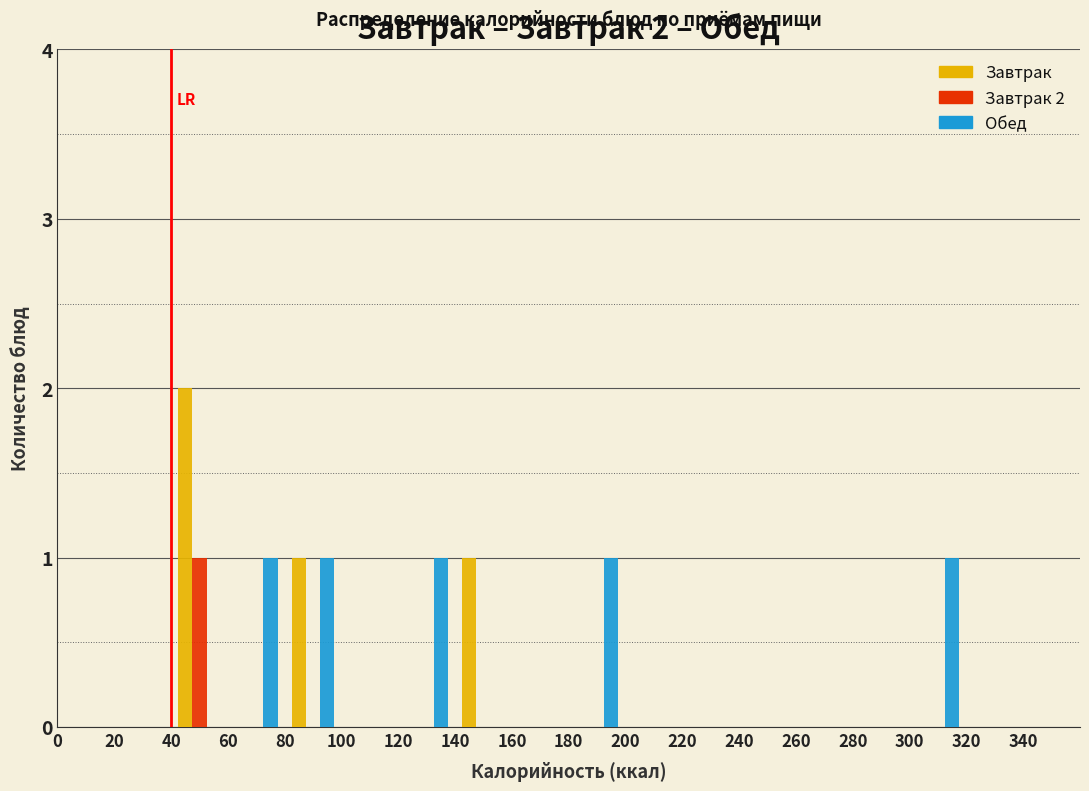

In the Завтрак series, which range on the x-axis has the tallest bar?

40 to 60